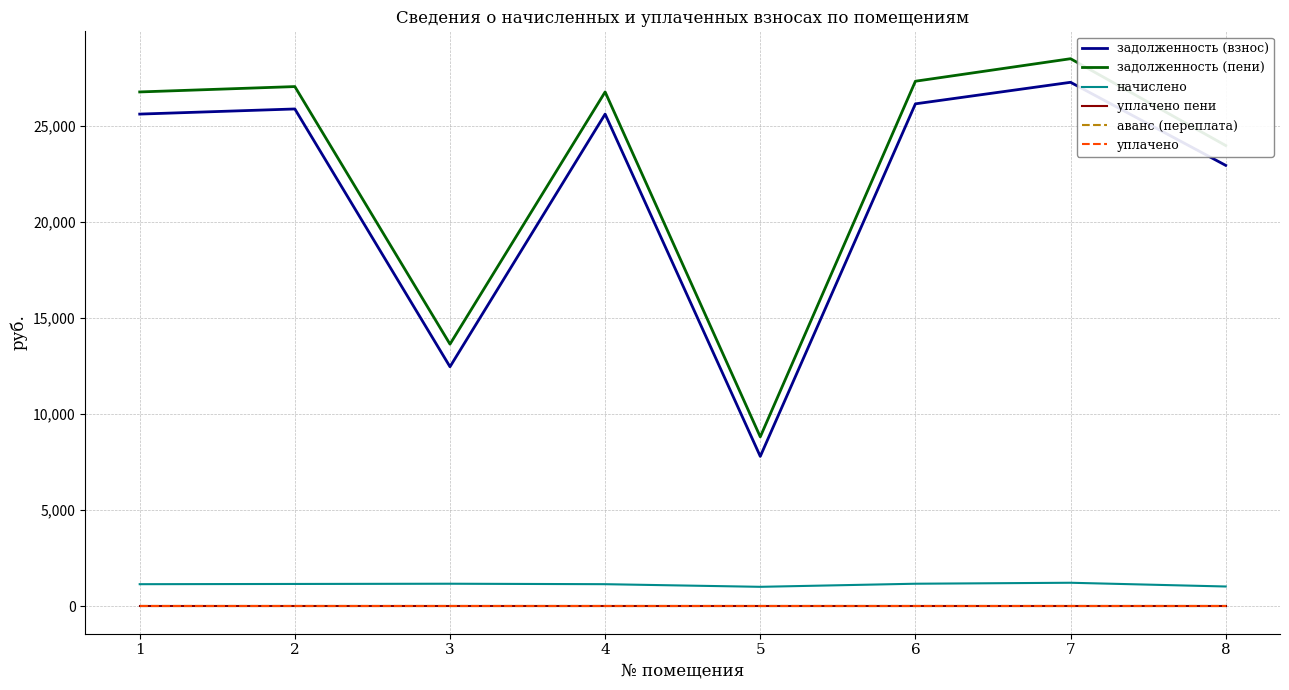

Does the chart display data point markers on the line(s)?

No